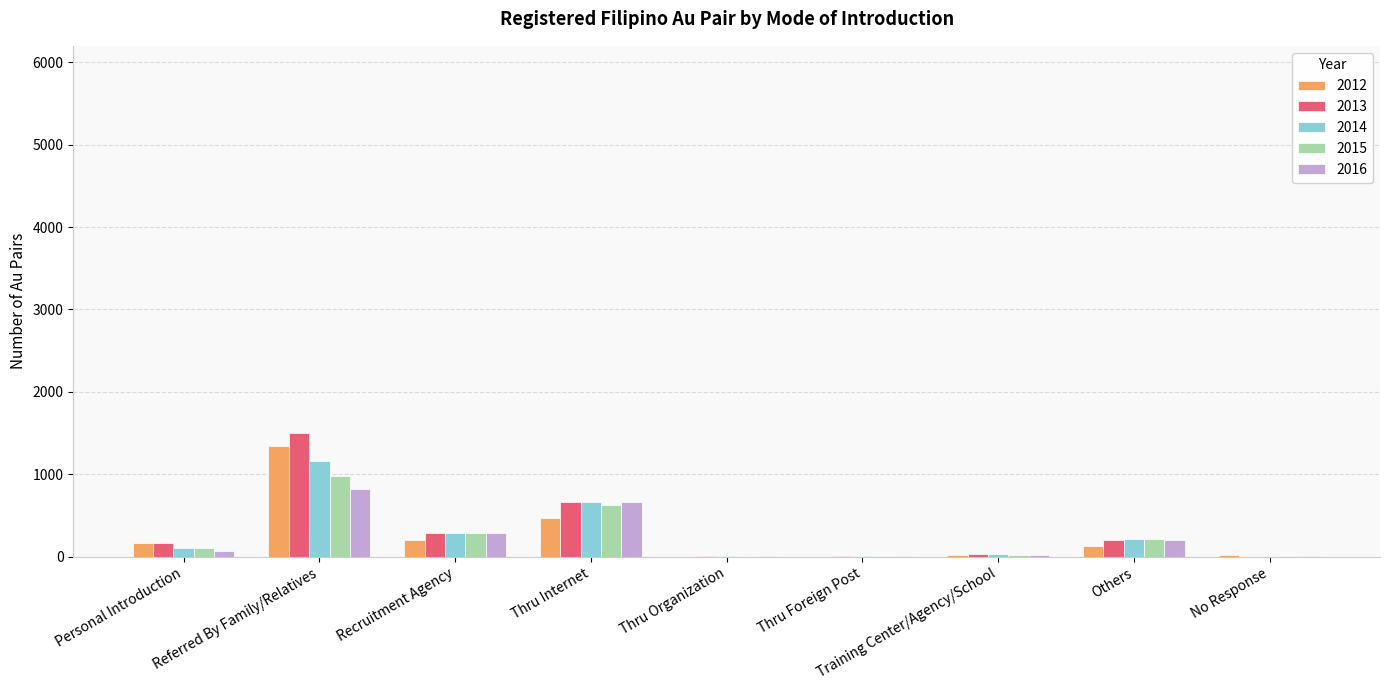

What is the total value across all series at No Response?

39